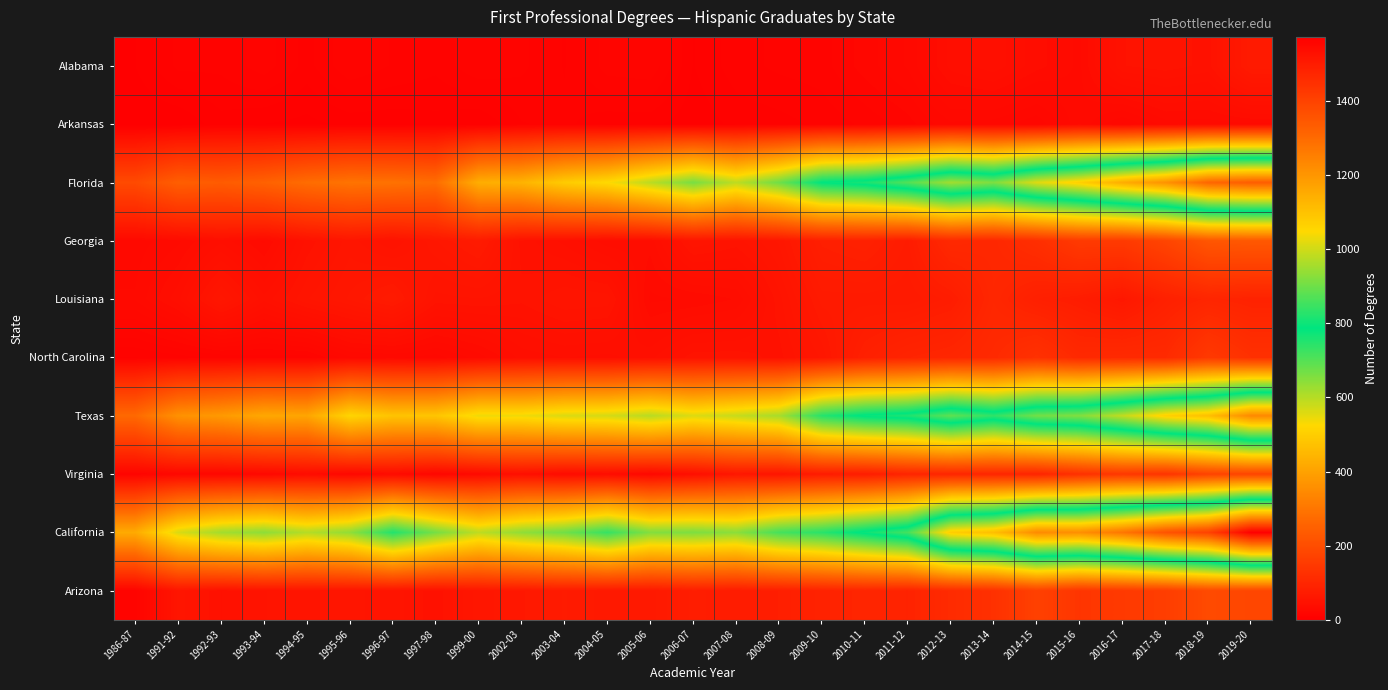

At which category is the sum across all series the highest?

2019-20